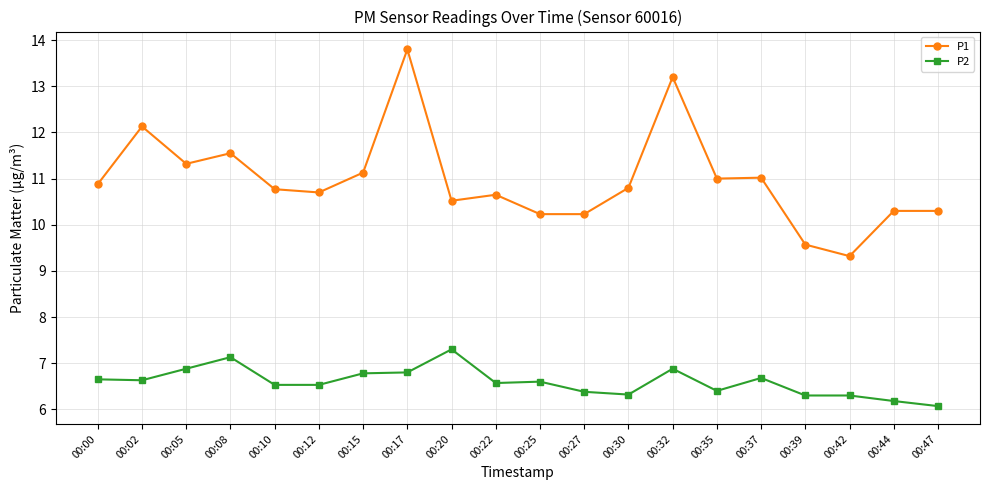

Is it true that P1 equals 10.7 at 00:12?

True